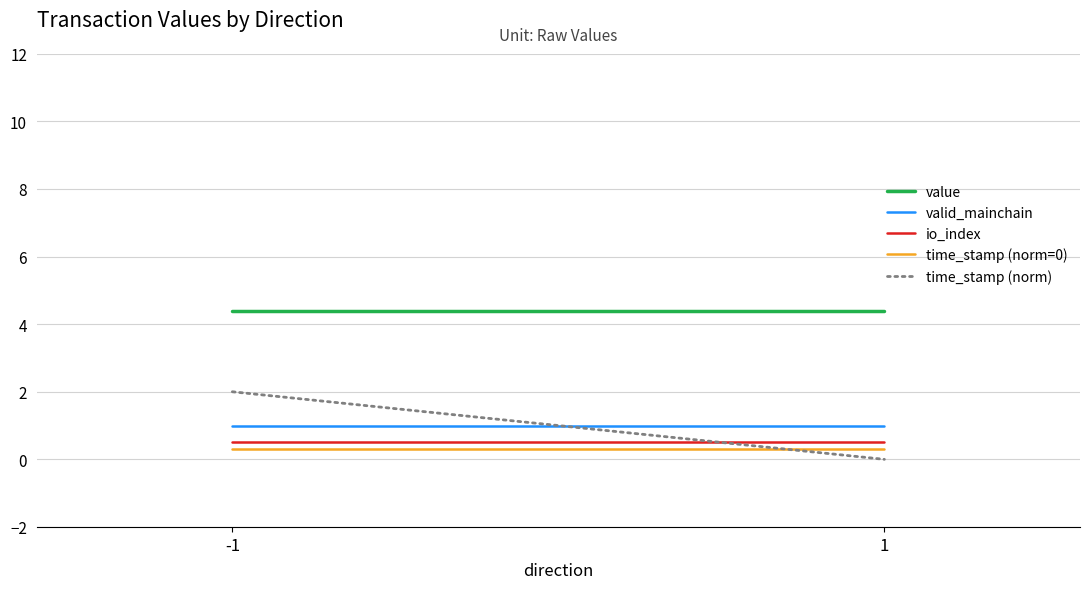

Reading left to right, extract all data points from this chart.

value: 4.4	4.4
valid_mainchain: 1.0	1.0
io_index: 0.5	0.5
time_stamp (norm=0): 0.3	0.3
time_stamp (norm): 2.0	0.0